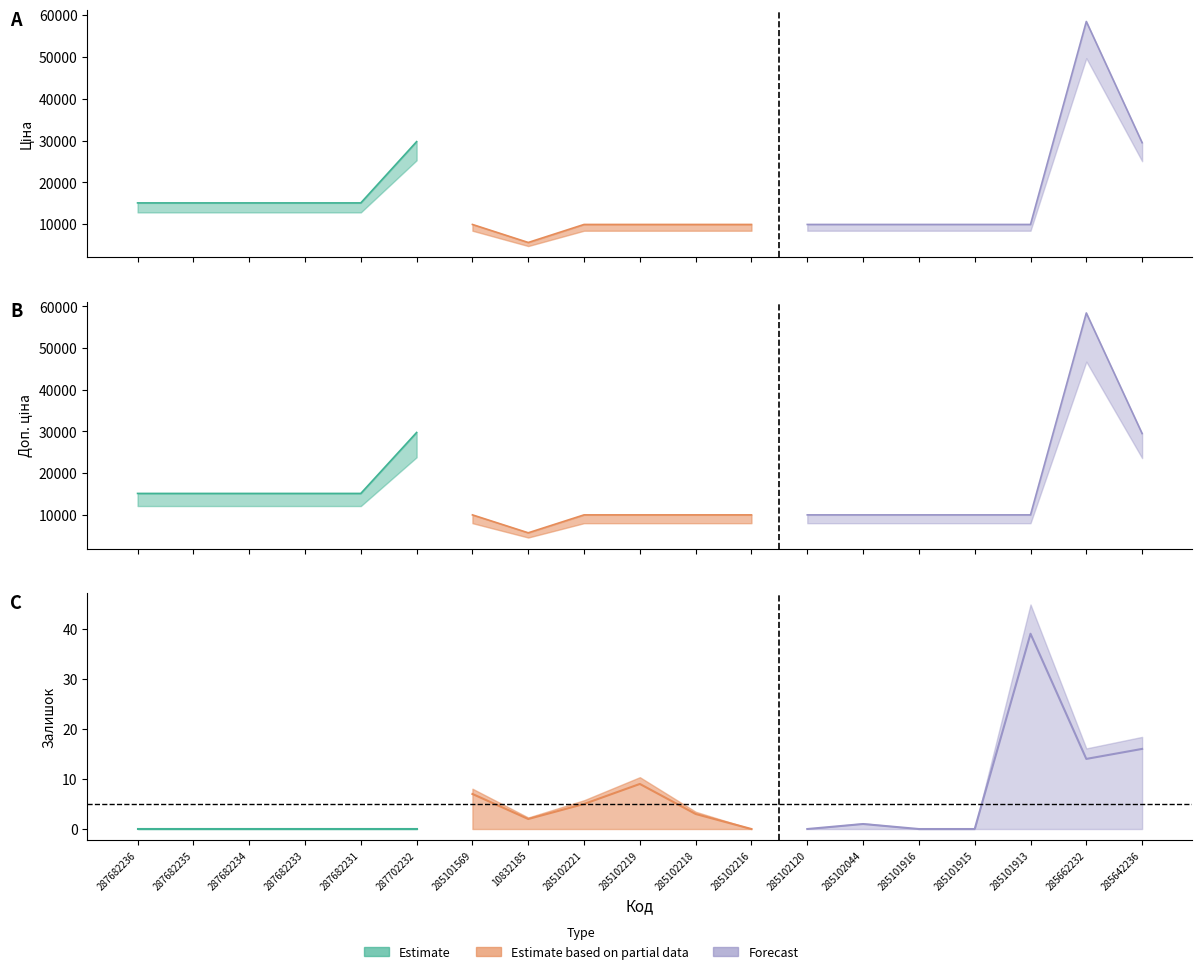

How many lines are shown in the chart?

3